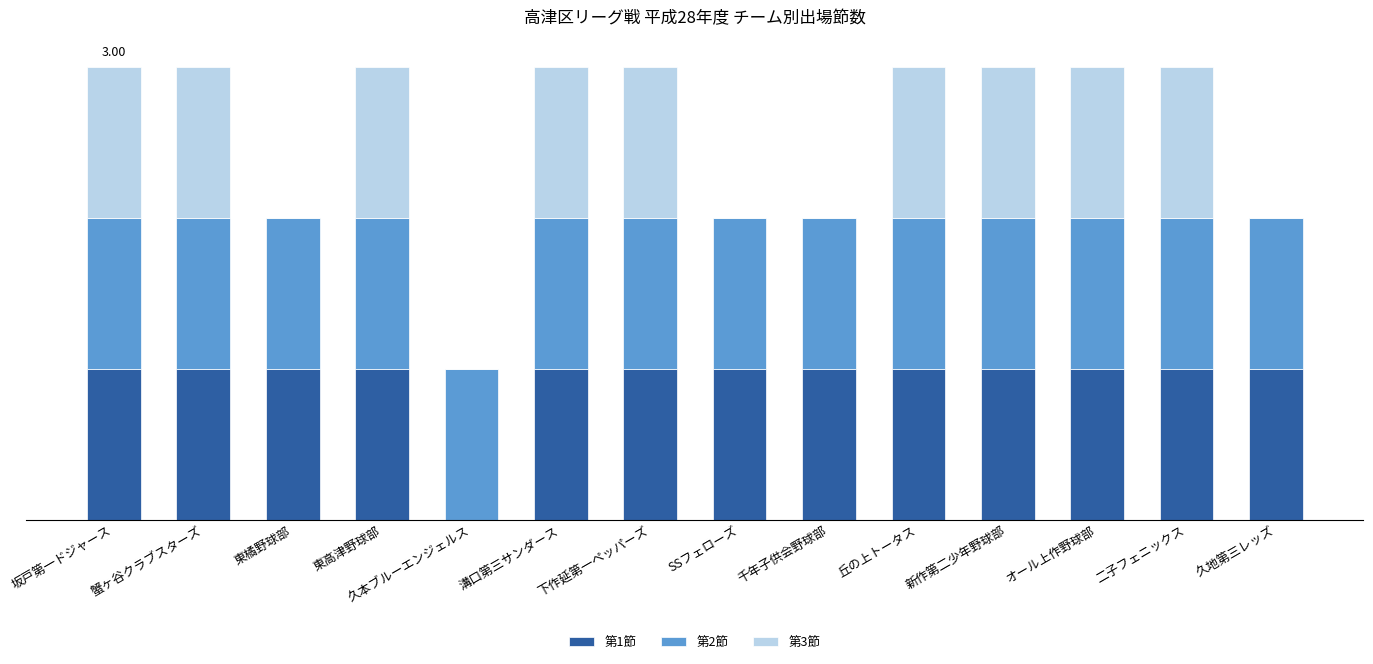

The 第3節 series shows 2 at 東高津野球部. True or false?

False